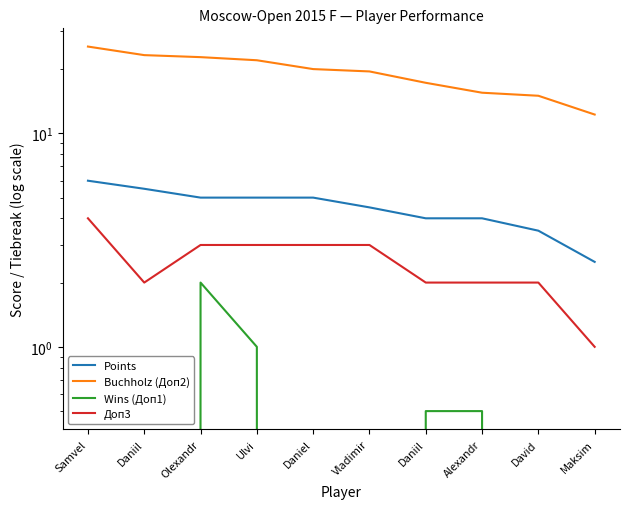

Is the value of Доп3 at Ulvi greater than the value of Buchholz (Доп2) at Ulvi?

No